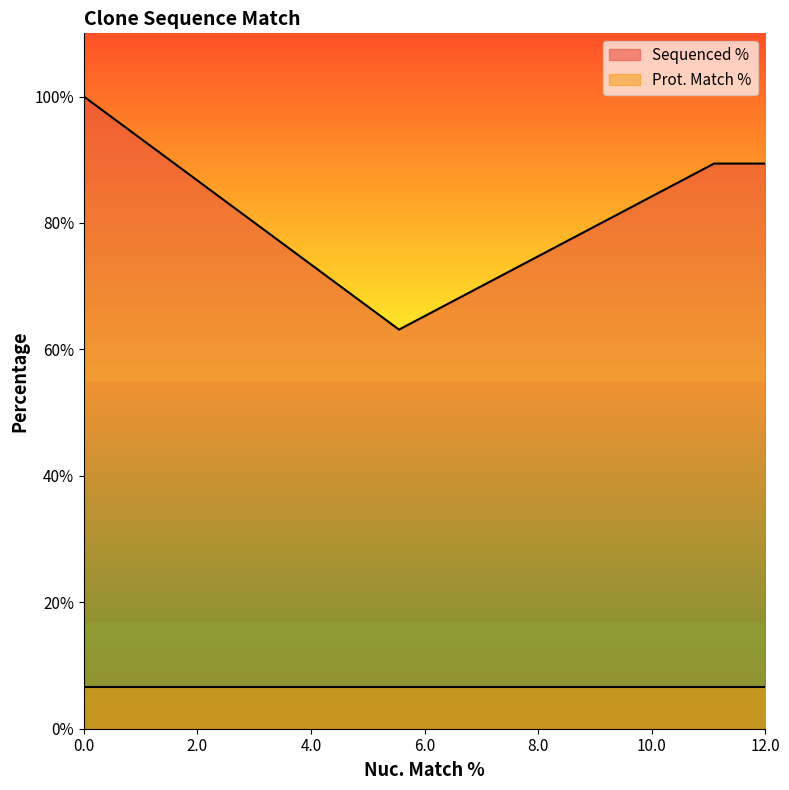

What is the sum of the Prot. Match % values at ccsbBroad304_11214 and TRCN0000479140?

13.2